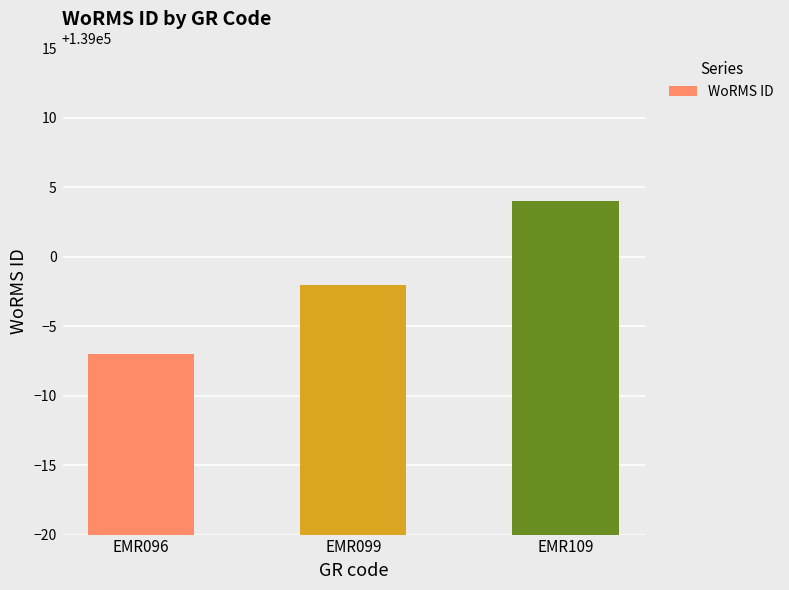

What is the change in value from EMR096 to EMR109?

+11